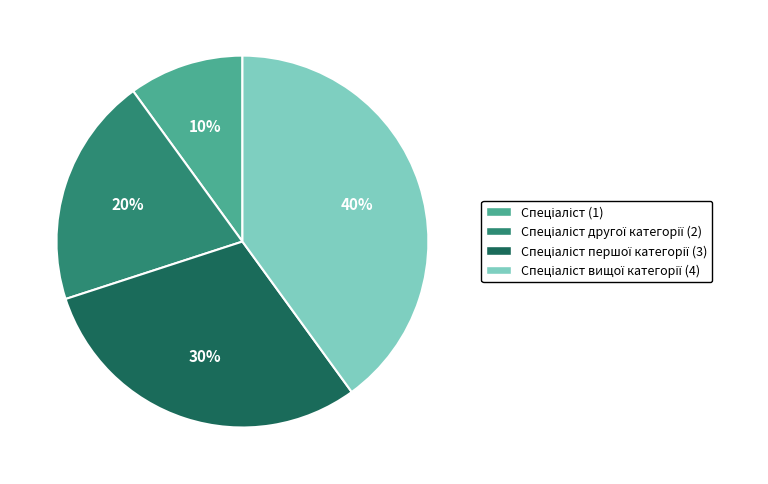

Is there any slice that represents more than half of the pie?

No